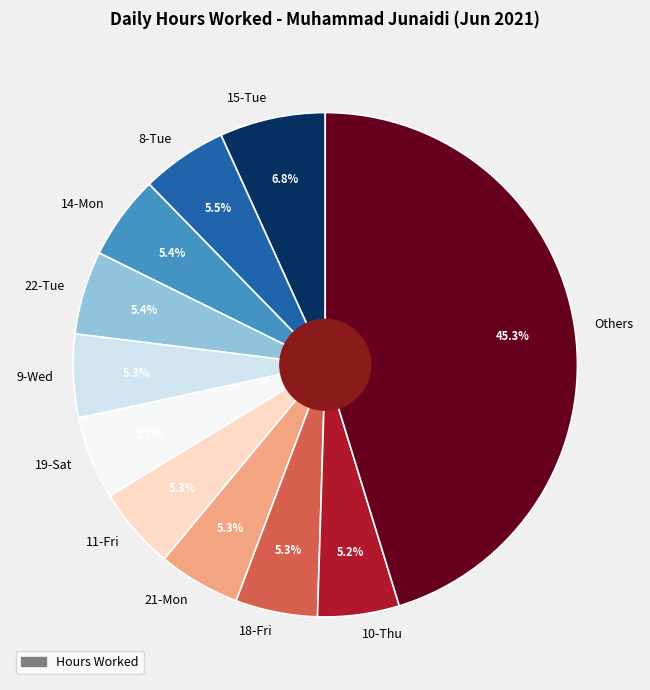

Is it true that 18-Fri is 5% of the pie?

True